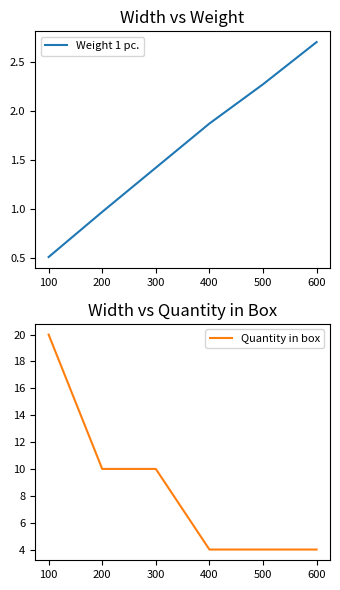

The Weight 1 pc. series shows 1.4 at 300. True or false?

True